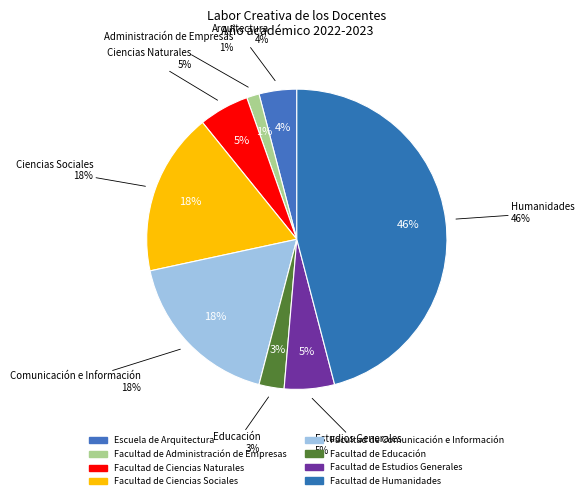

Does Facultad de Estudios Generales represent more than half of the total?

No